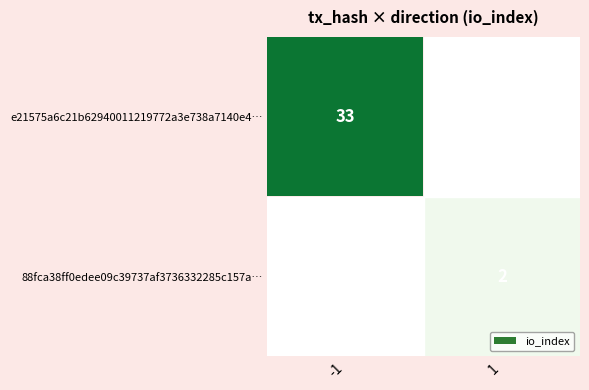

What is the spread (max minus min) of values at -1?

33